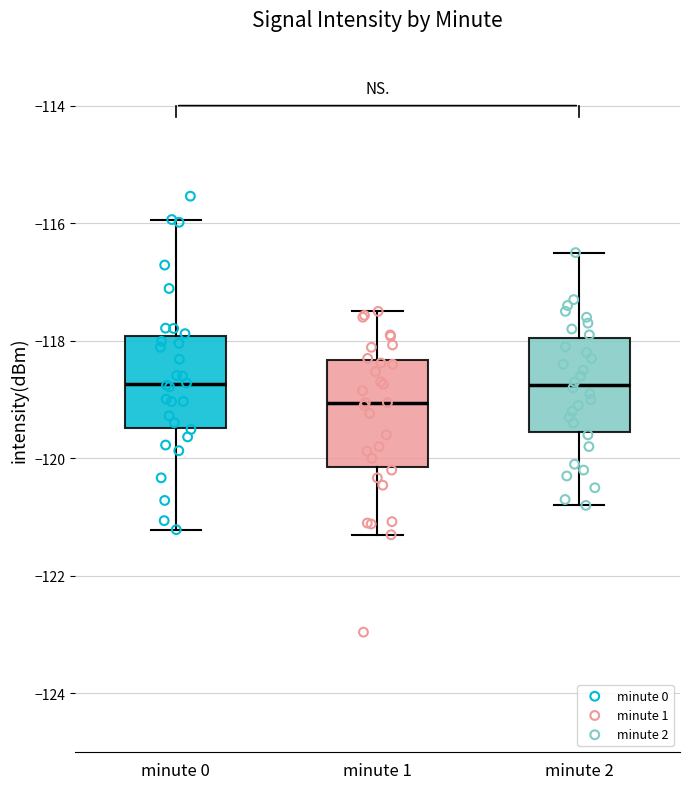

Reading left to right, transcribe this box plot: for each box, give where its median line is, the range the box spans, and where its two whiskers end, as read against the y-axis. The values are not printed on the chart, so give them approximately, as read against the axis.

minute 0: median -118.8, box -119.4 to -118.0, whiskers -121.2 to -116.0
minute 1: median -119.0, box -120.2 to -118.4, whiskers -121.2 to -117.4
minute 2: median -118.8, box -119.6 to -118.0, whiskers -120.8 to -116.4